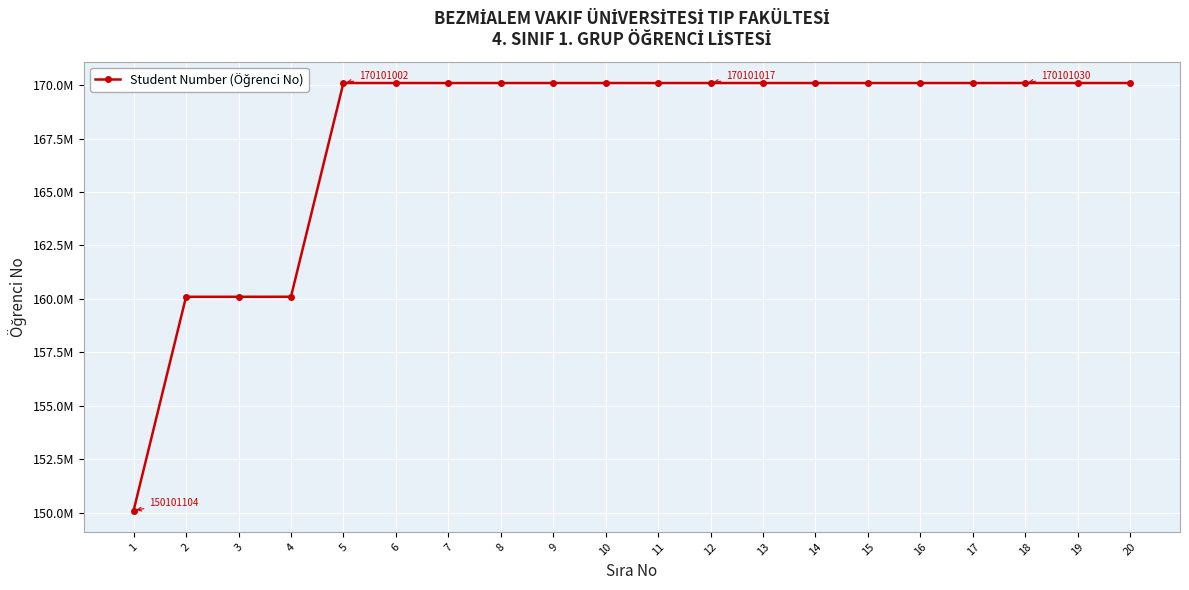

Which label corresponds to the smallest value in the chart?

1